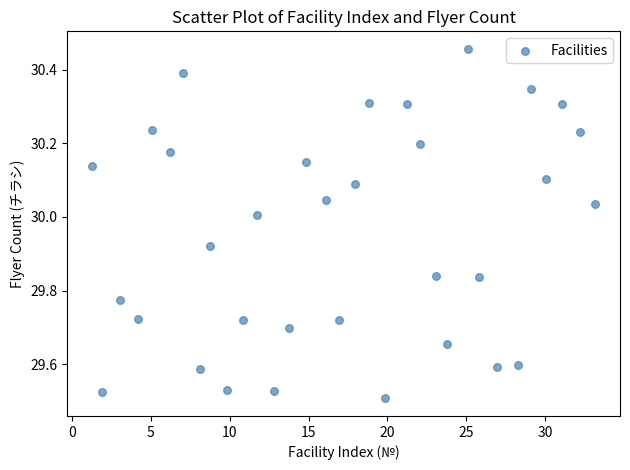

What is the range of X values (max minus min)?

31.9